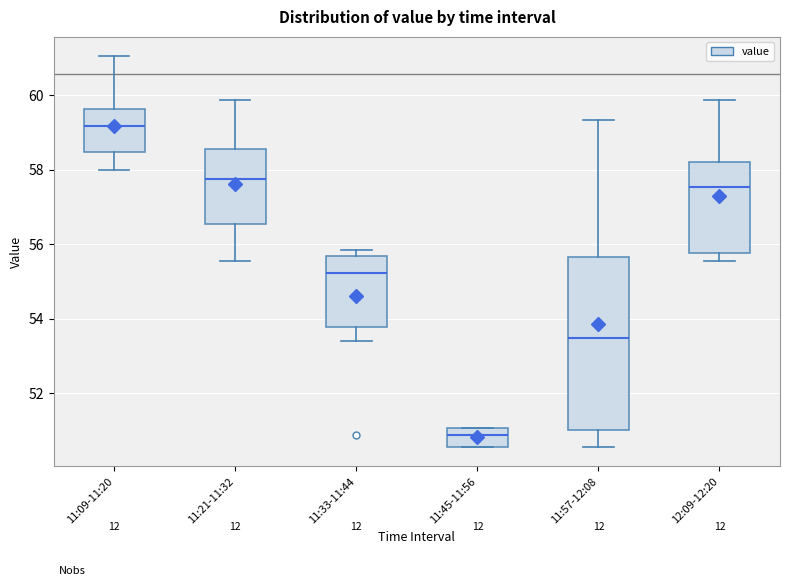

Which box is the tallest, from its lower edge to its upper edge?

11:57-12:08